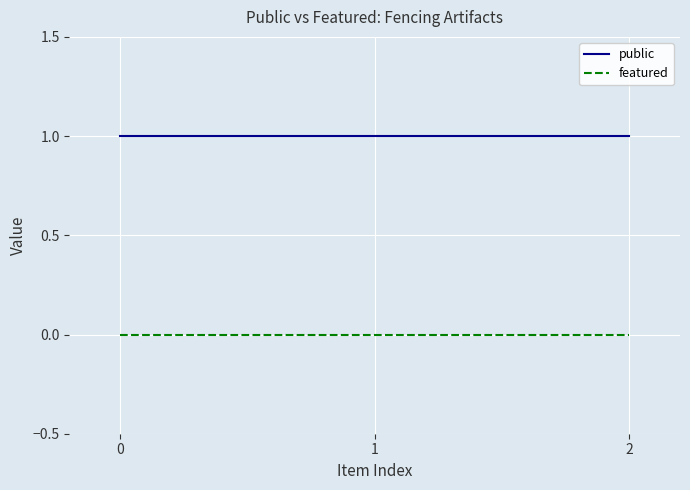

True or false: public has a value of 1 at 2.

True